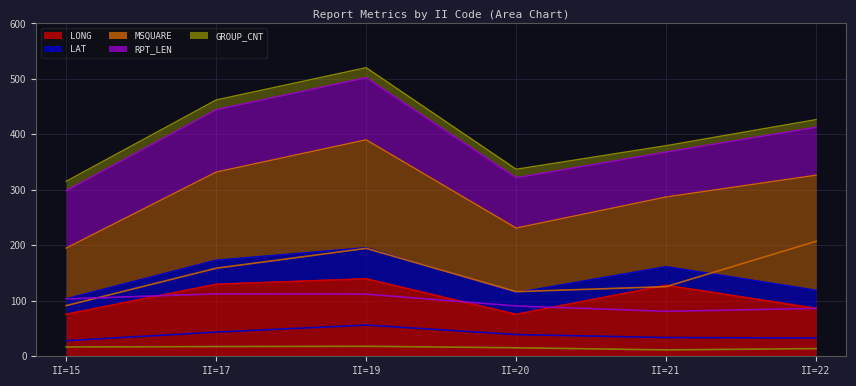

Is it true that LONG equals 34.5 at II=15?

False